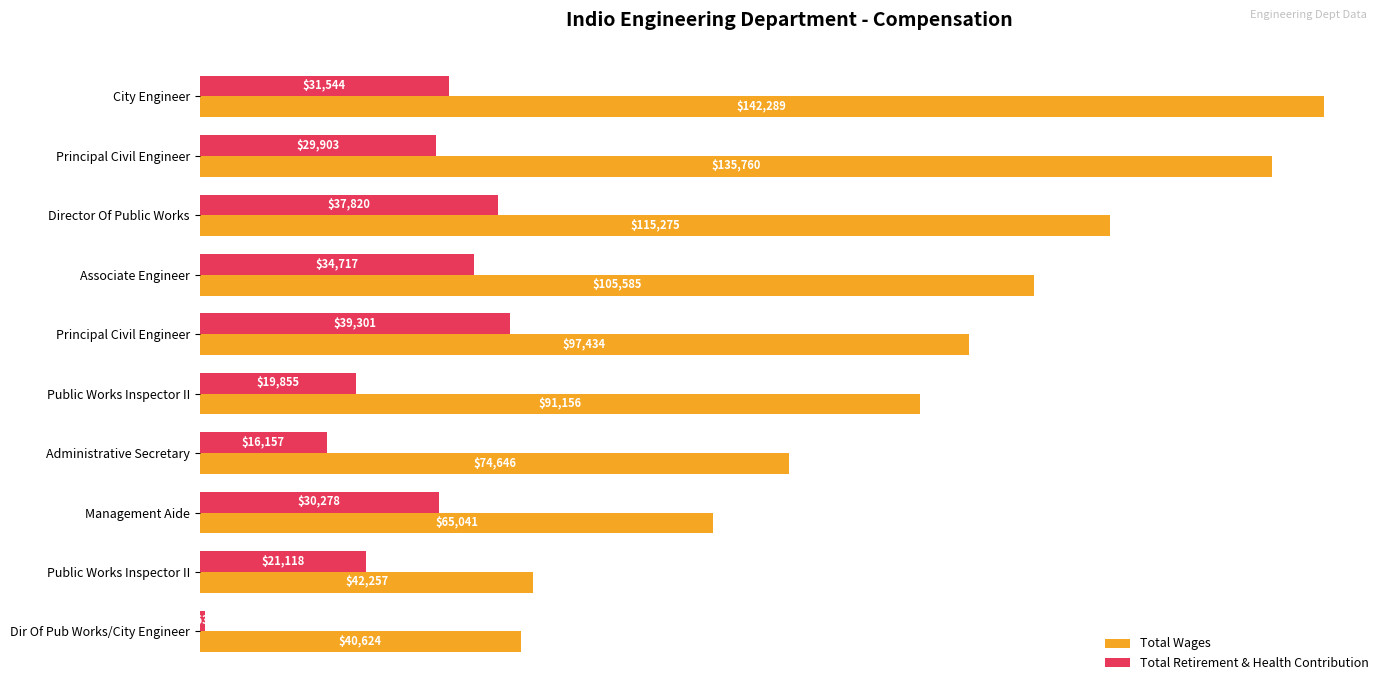

Which category has the lowest value across all series?

Dir Of Pub Works/City Engineer